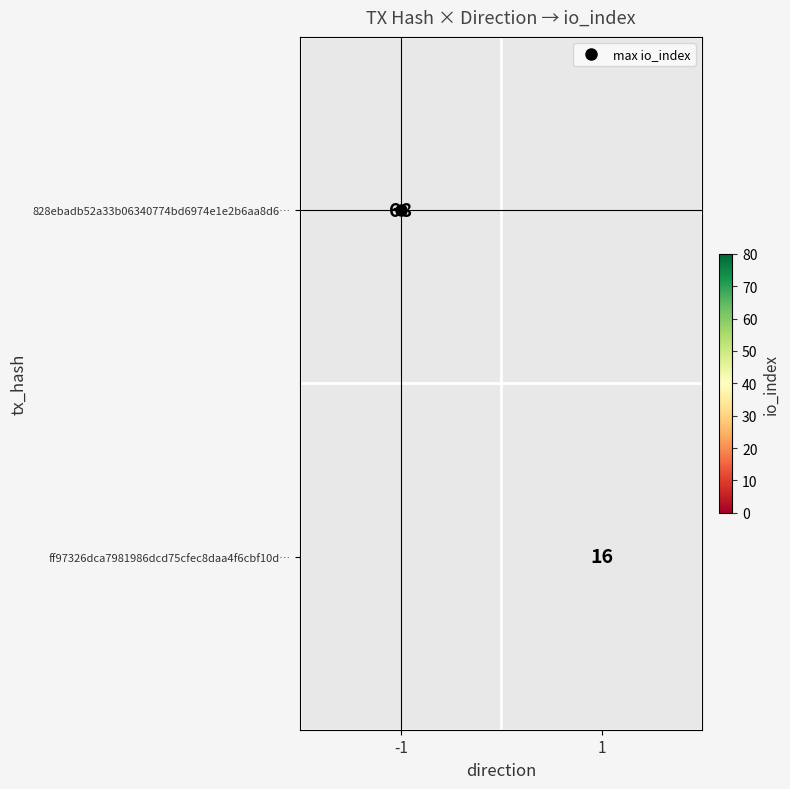

What is the maximum value shown in the chart?

68.0